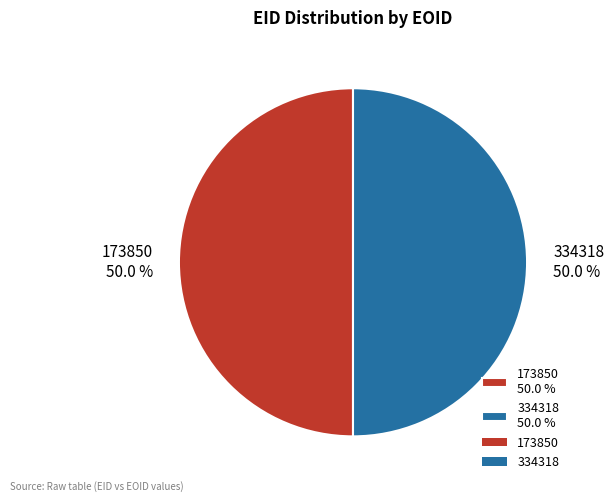

What is the ratio of the value at 334318 to the value at 173850?

1.0